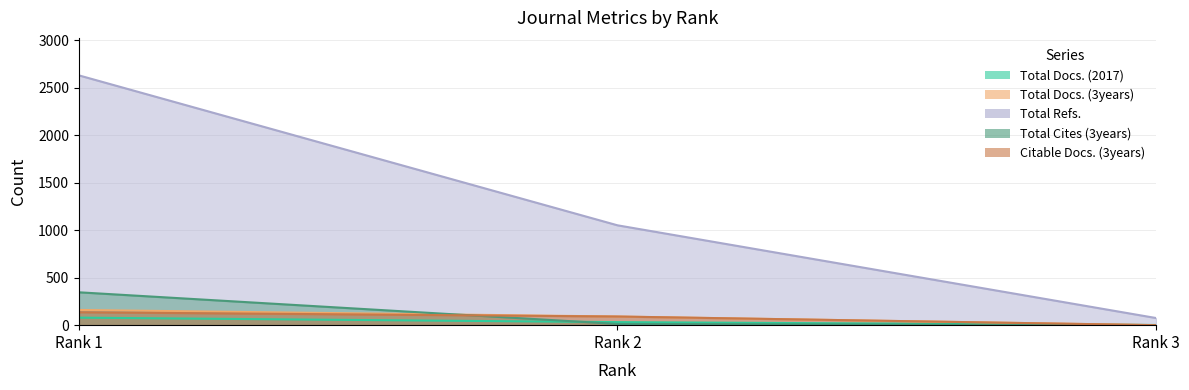

Reading right to left, extract all data points from this chart.

Total Docs. (2017): 2	32	79
Total Docs. (3years): 0	91	160
Total Refs.: 75	1051	2629
Total Cites (3years): 0	13	346
Citable Docs. (3years): 0	91	136